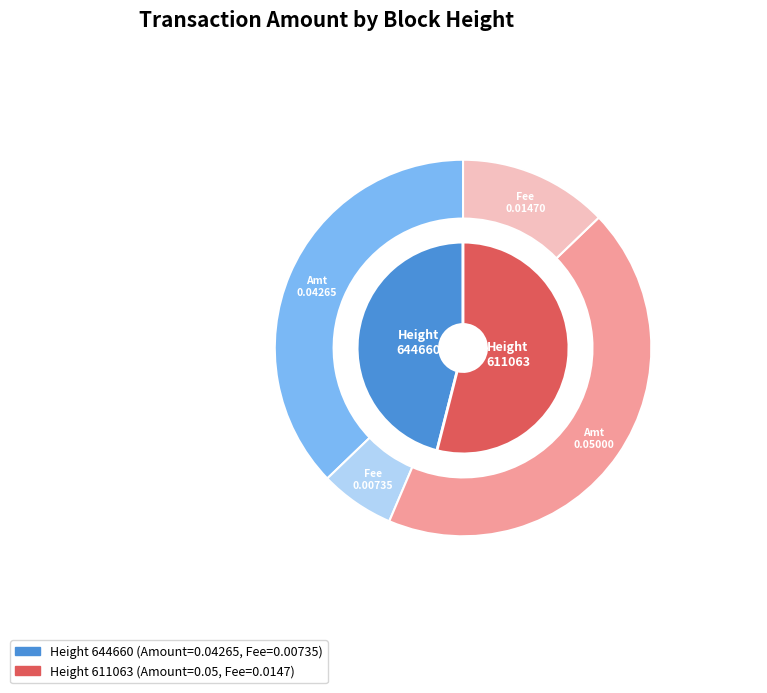

Is there a majority slice in this chart?

Yes